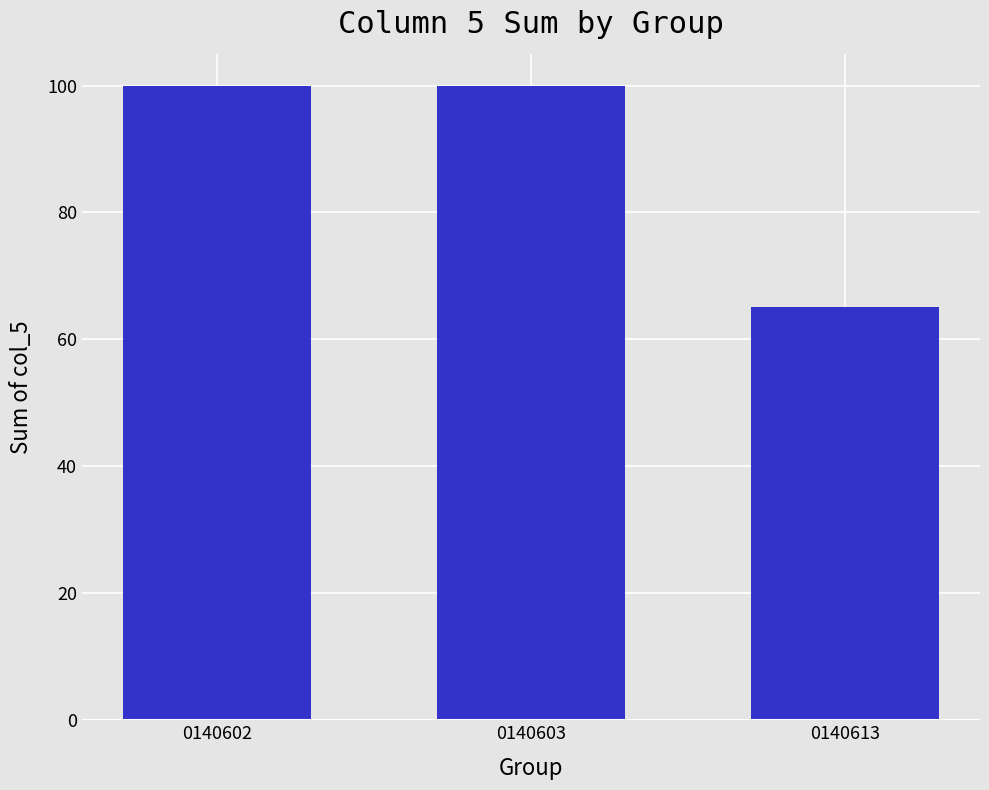

The value at 0140602 is 52.8. True or false?

False